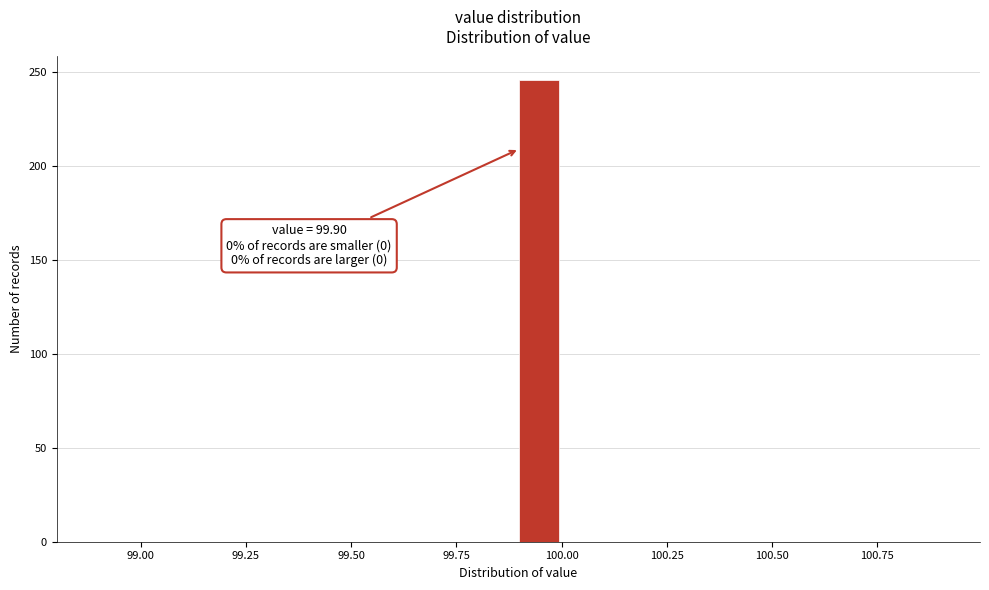

Read against the x-axis, roughly where is the centre of the tallest bar?

99.95